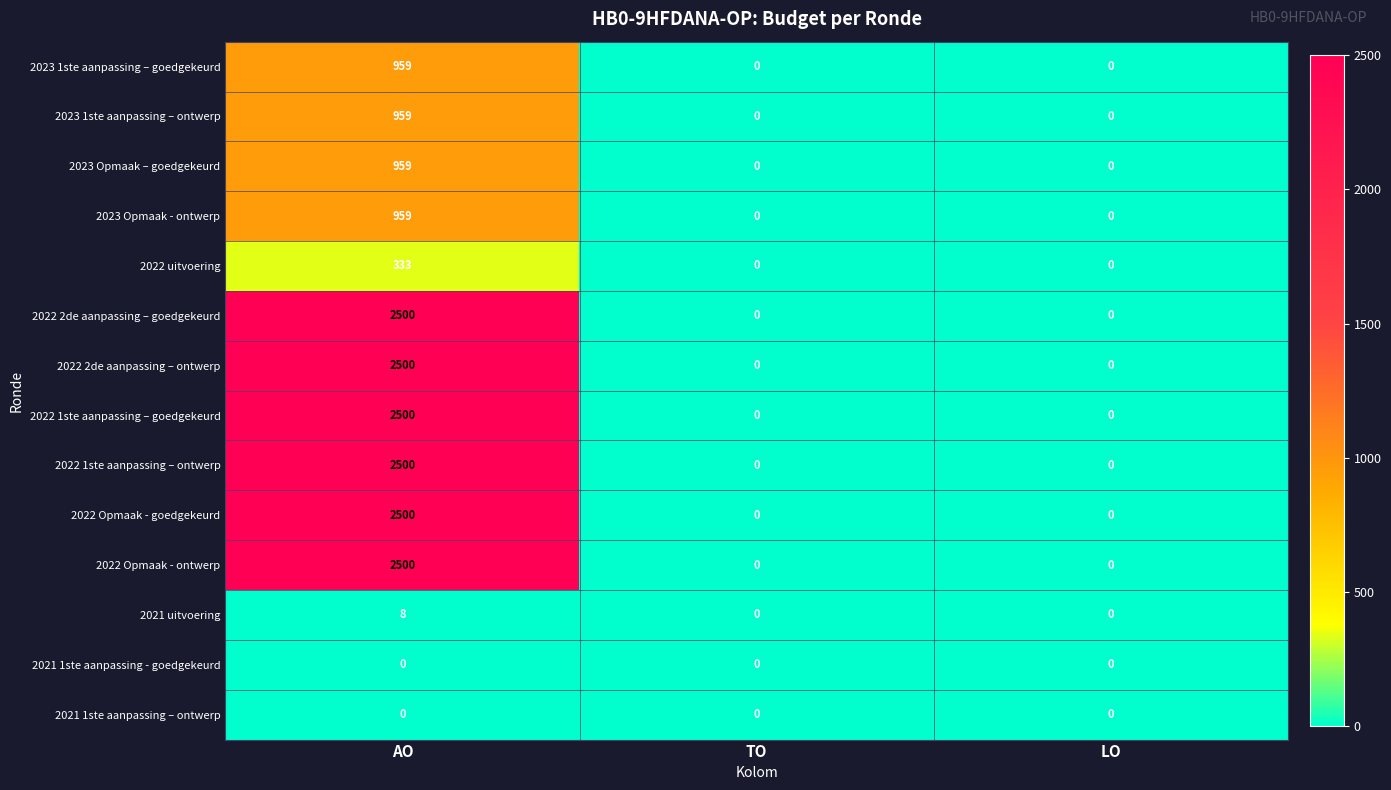

Which category has the highest value across all series?

AO